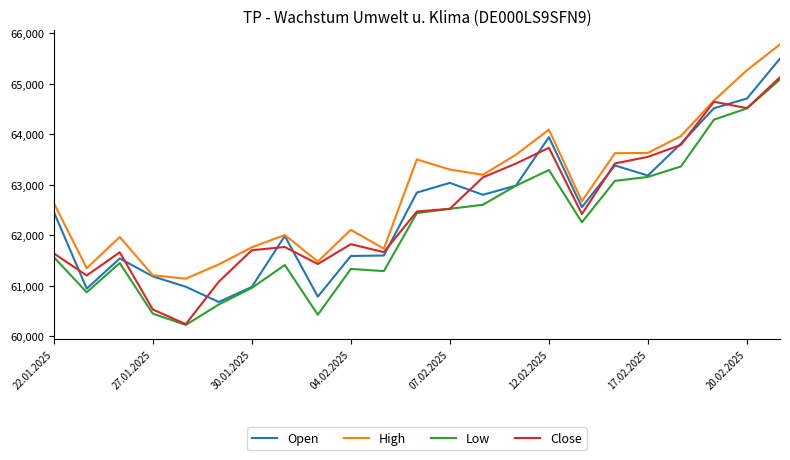

Which series has the largest total across all categories?

High